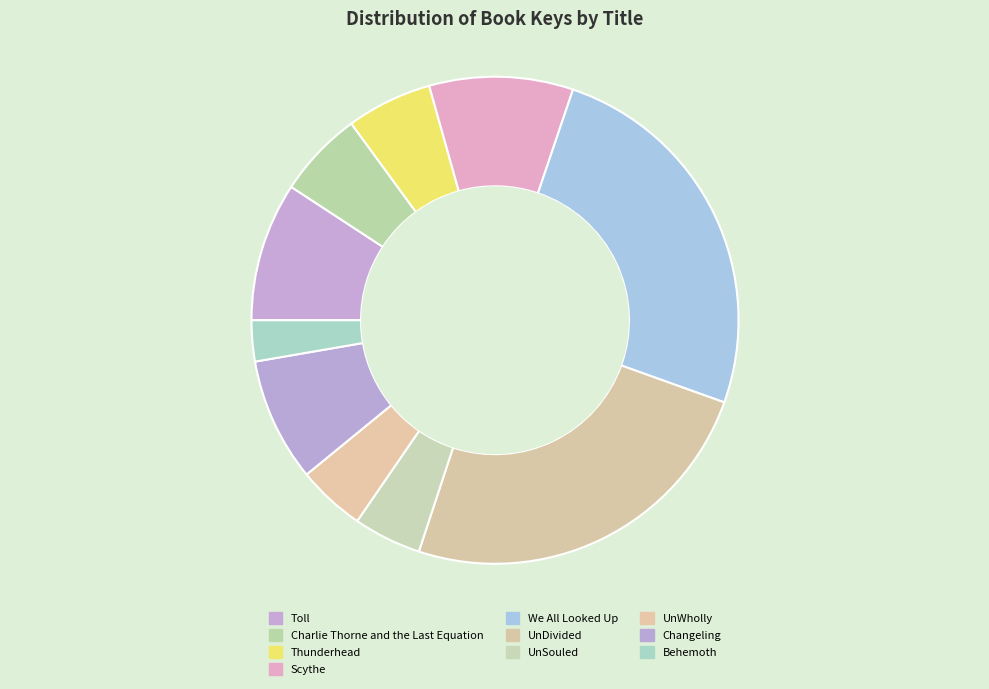

Which has a higher value, UnDivided or UnSouled?

UnDivided